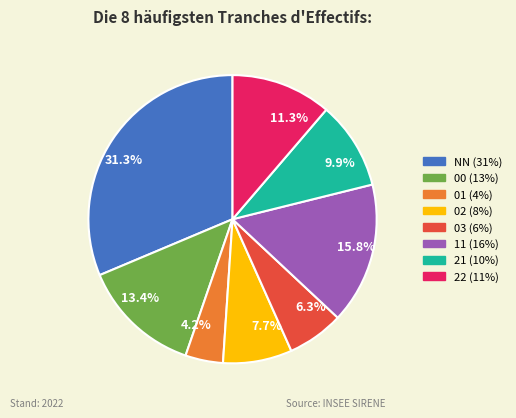

What percentage is NOT represented by 6.3%?

93.7%